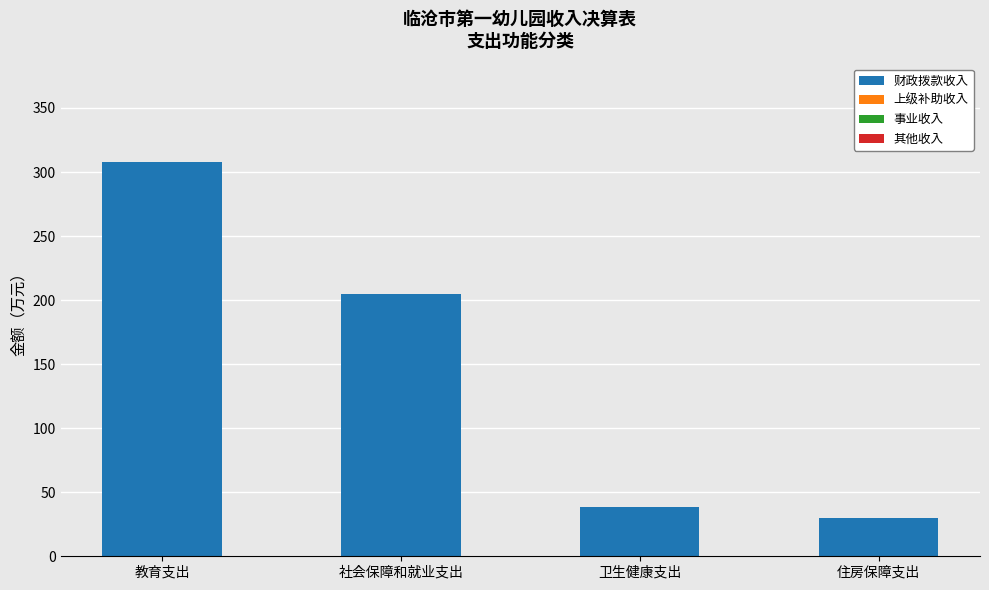

What is the value of the 2nd bar from the left?

204.6